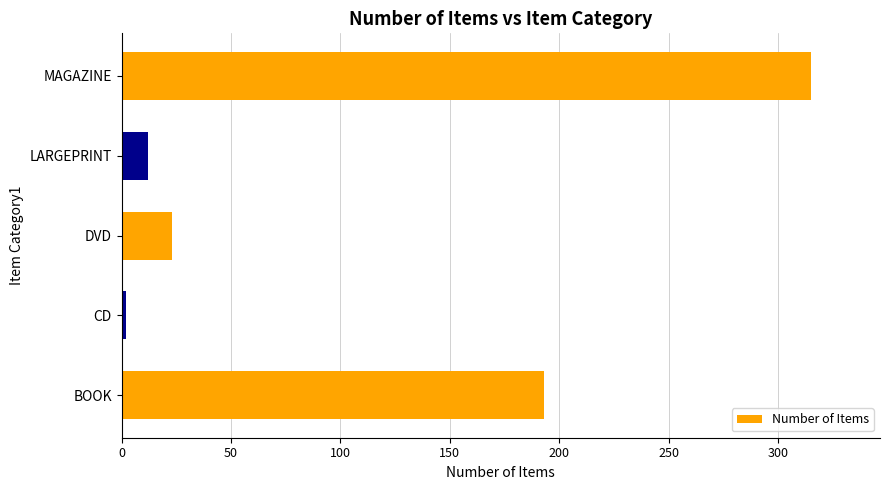

Where is the data nearest to the value 158?

BOOK